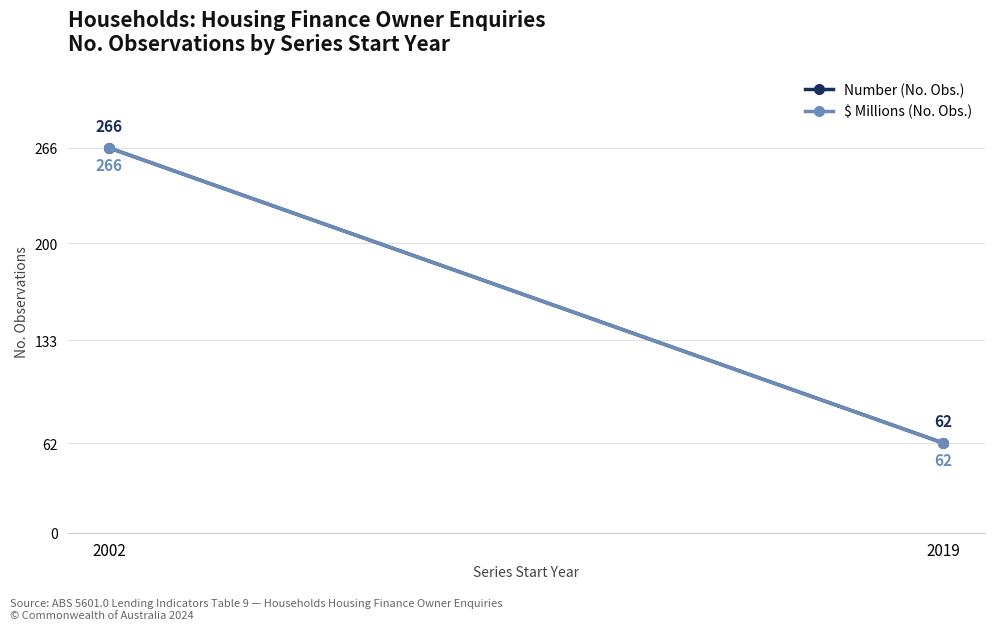

List the labels in order of Number (No. Obs.) value, smallest first.

2019, 2002